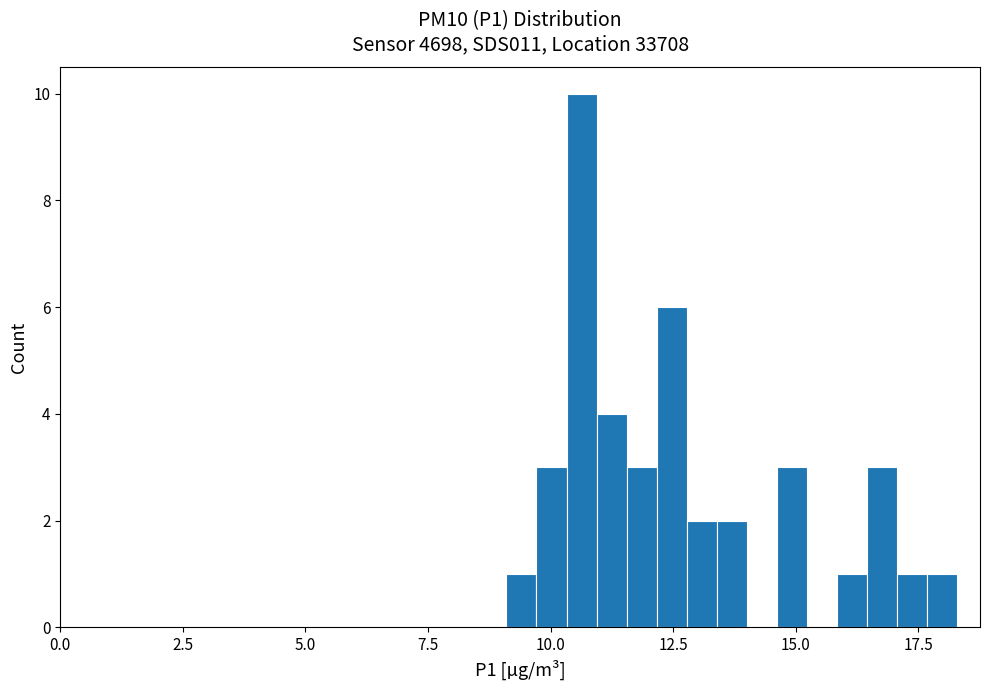

Read against the x-axis, roughly where is the centre of the tallest bar?

10.5